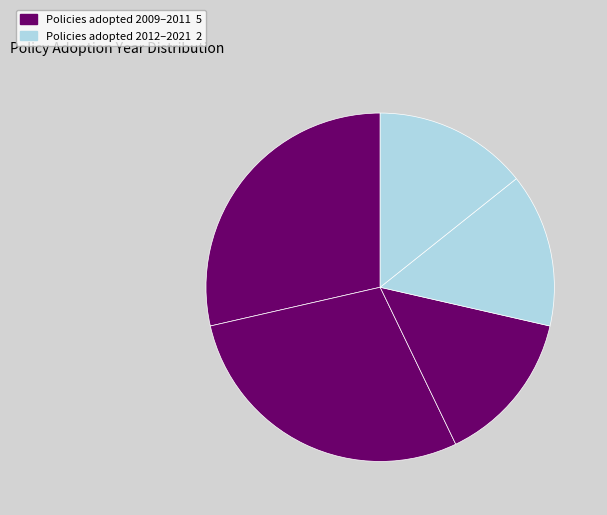

Count the number of slices in the pie.

5